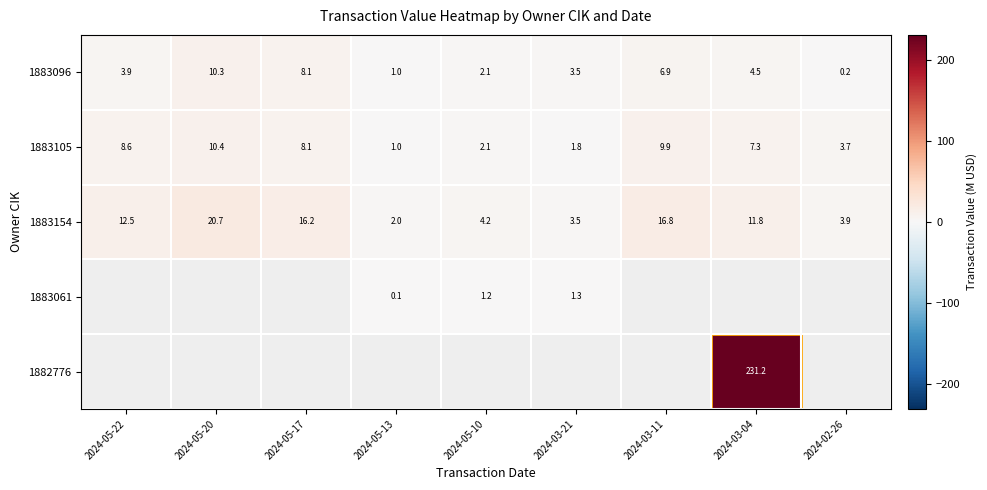

The 1883096 series shows 5.6 at 2024-05-17. True or false?

False